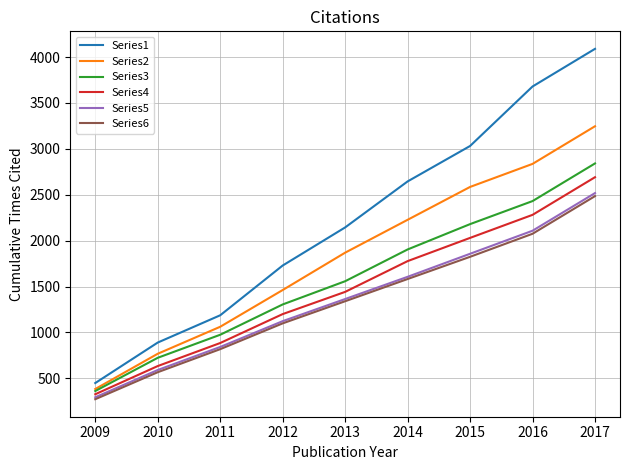

Rank the categories by Series3 value from highest to lowest.

2017, 2016, 2015, 2014, 2013, 2012, 2011, 2010, 2009